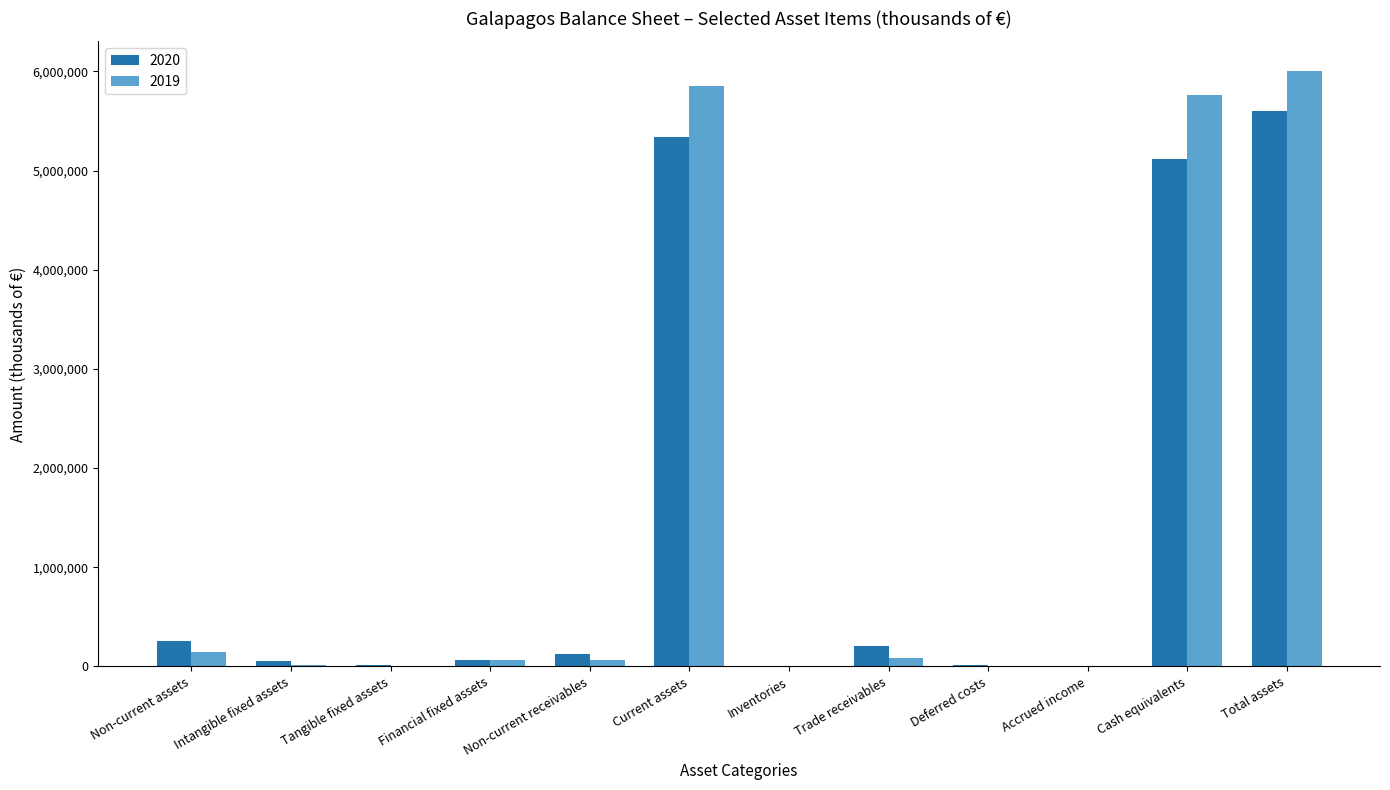

Which series has the largest total across all categories?

2019